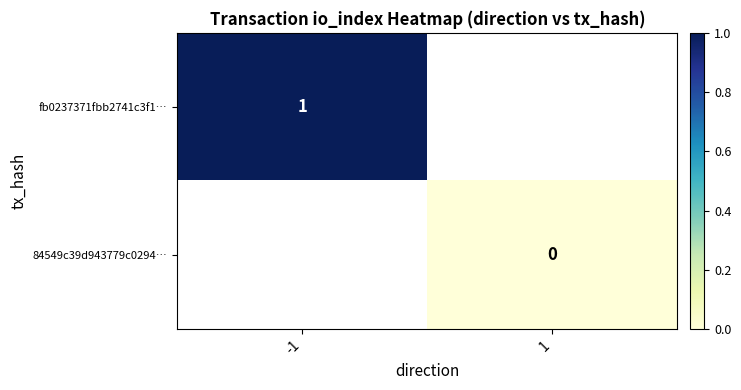

The value of 84549c39d943779c0294… at 1 is 0.0. True or false?

True